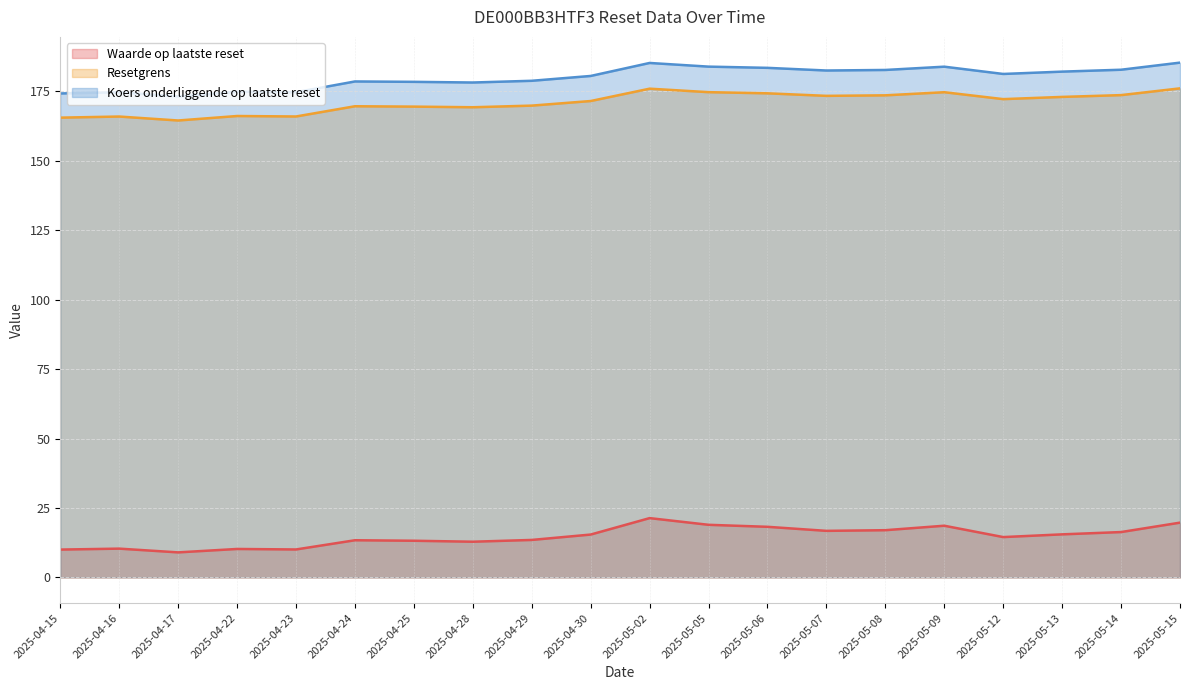

True or false: Waarde op laatste reset and Koers onderliggende op laatste reset intersect in this chart.

False